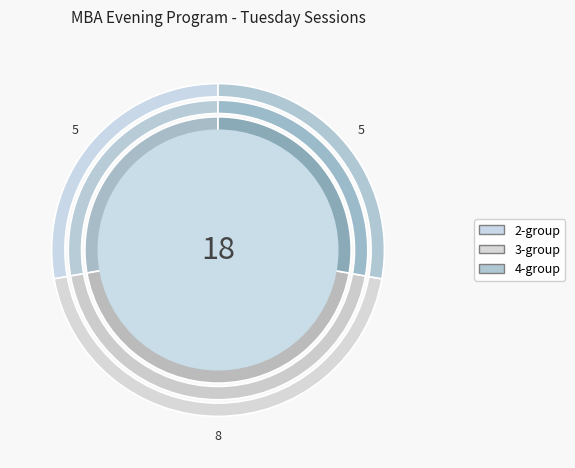

True or false: Dr. Rezbin Nahar accounts for 1% of the total.

False